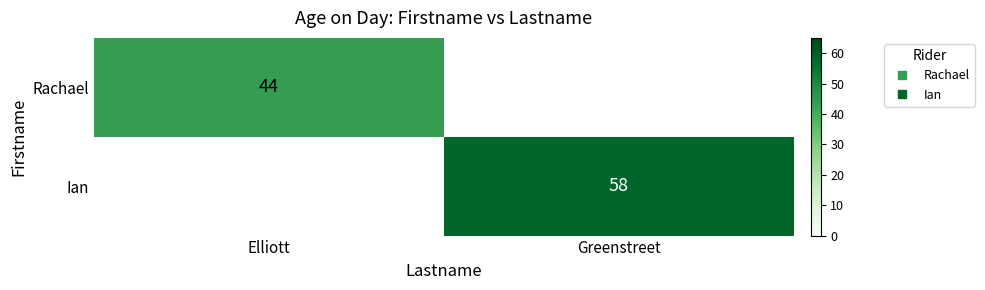

Rank the series by their average value, from highest to lowest.

Ian, Rachael